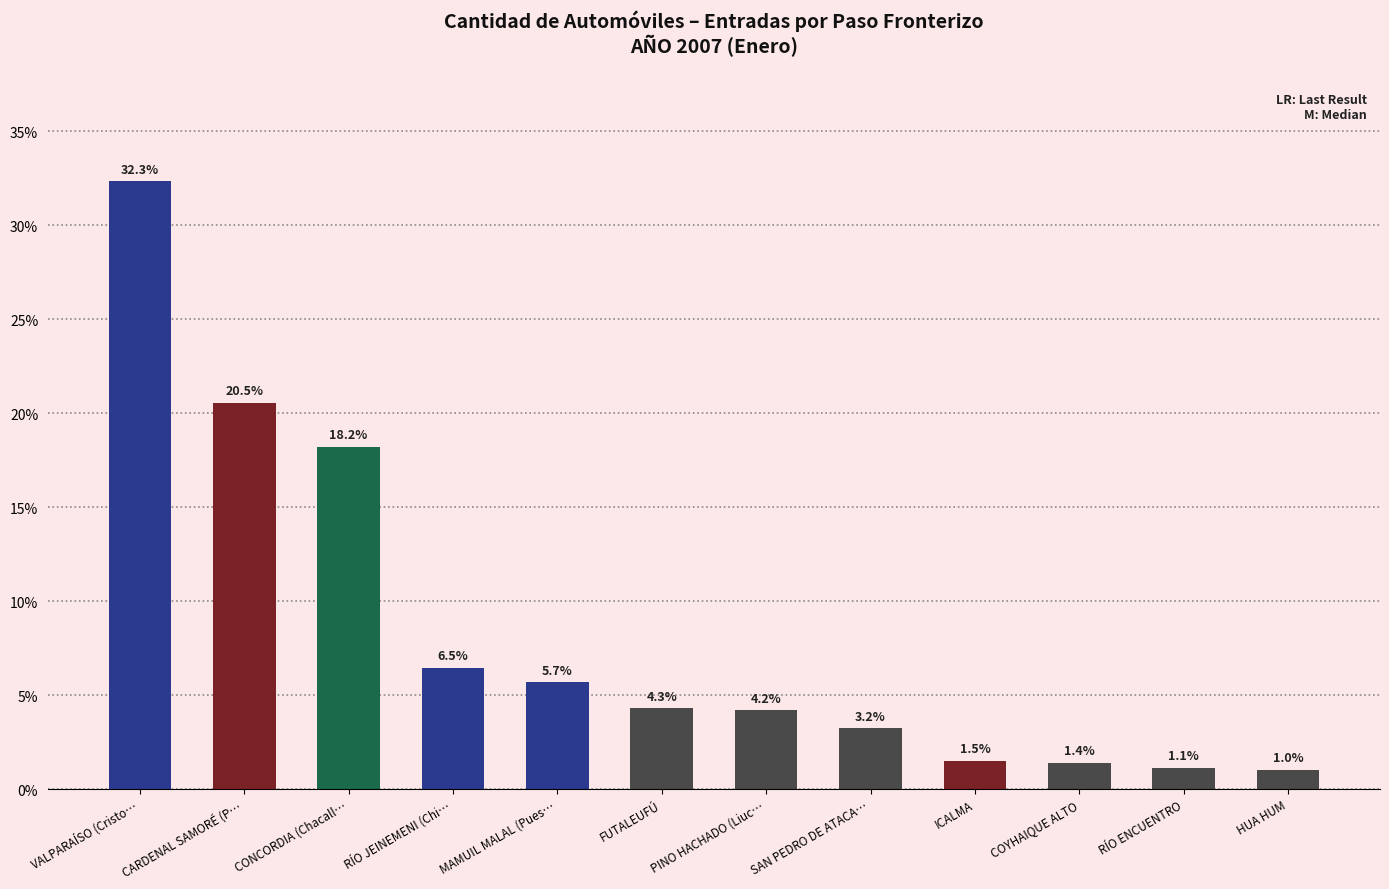

What is the change in value from CARDENAL SAMORÉ (P… to HUA HUM?

-19.5